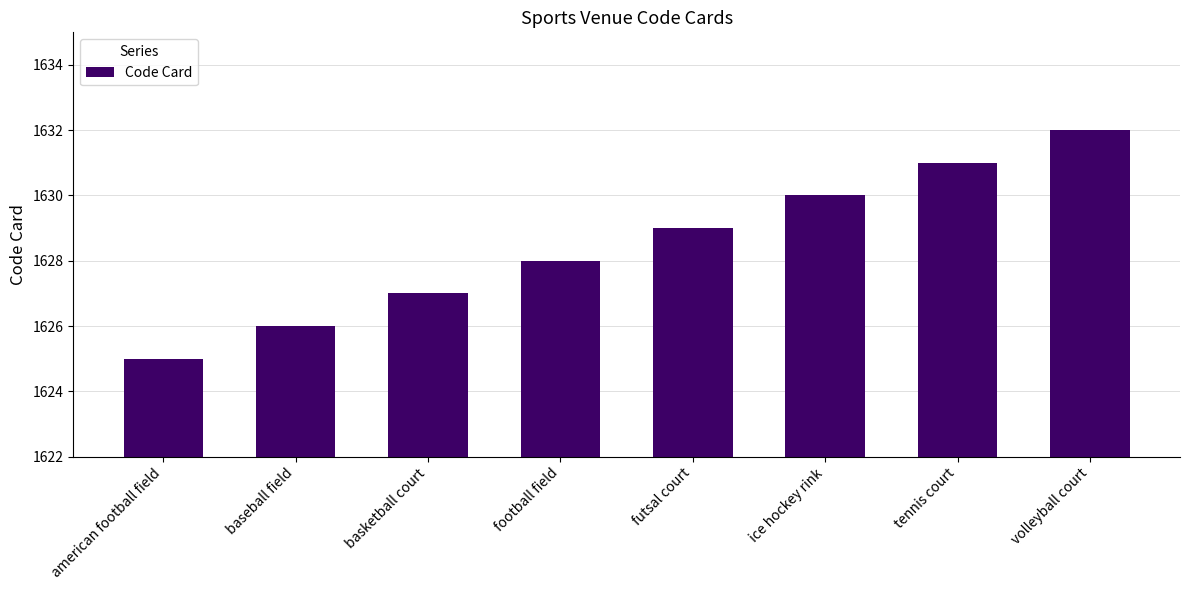

Which label corresponds to the smallest value in the chart?

american football field